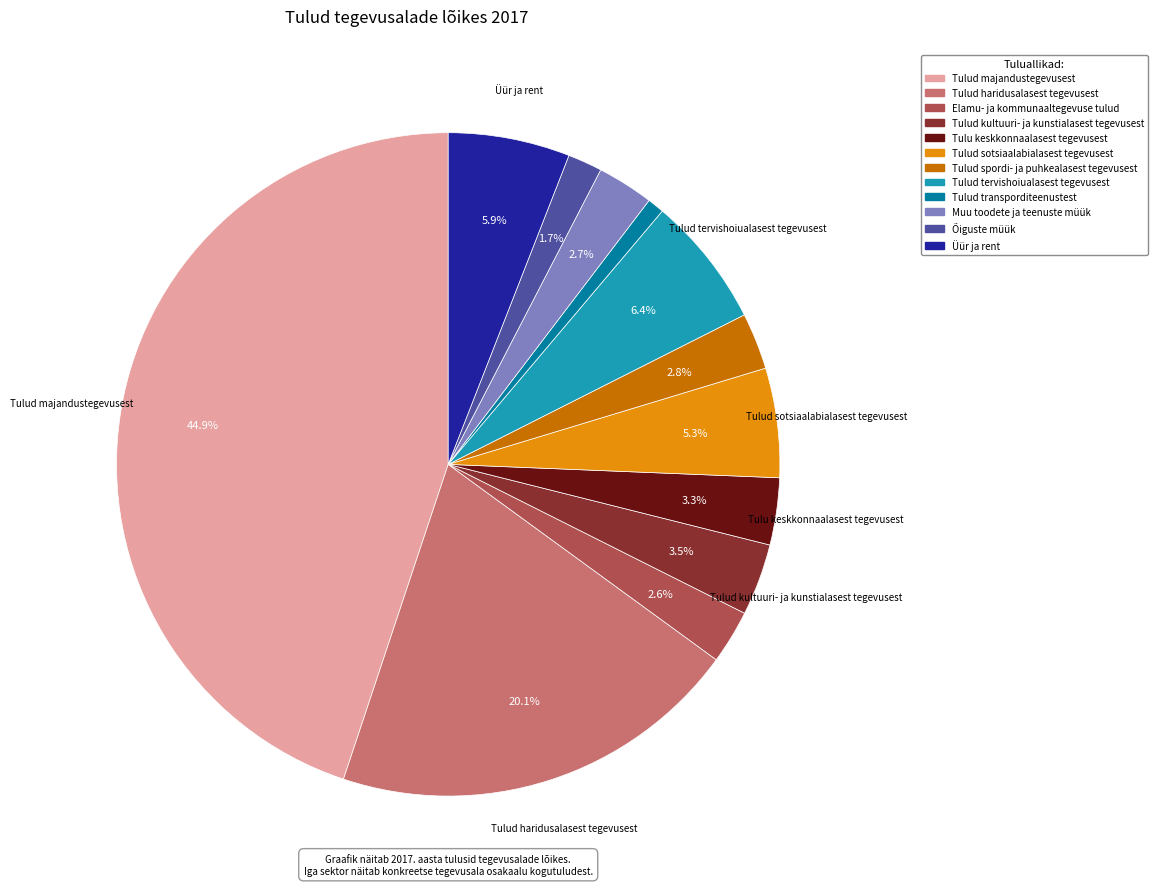

Does any single category account for the majority?

No